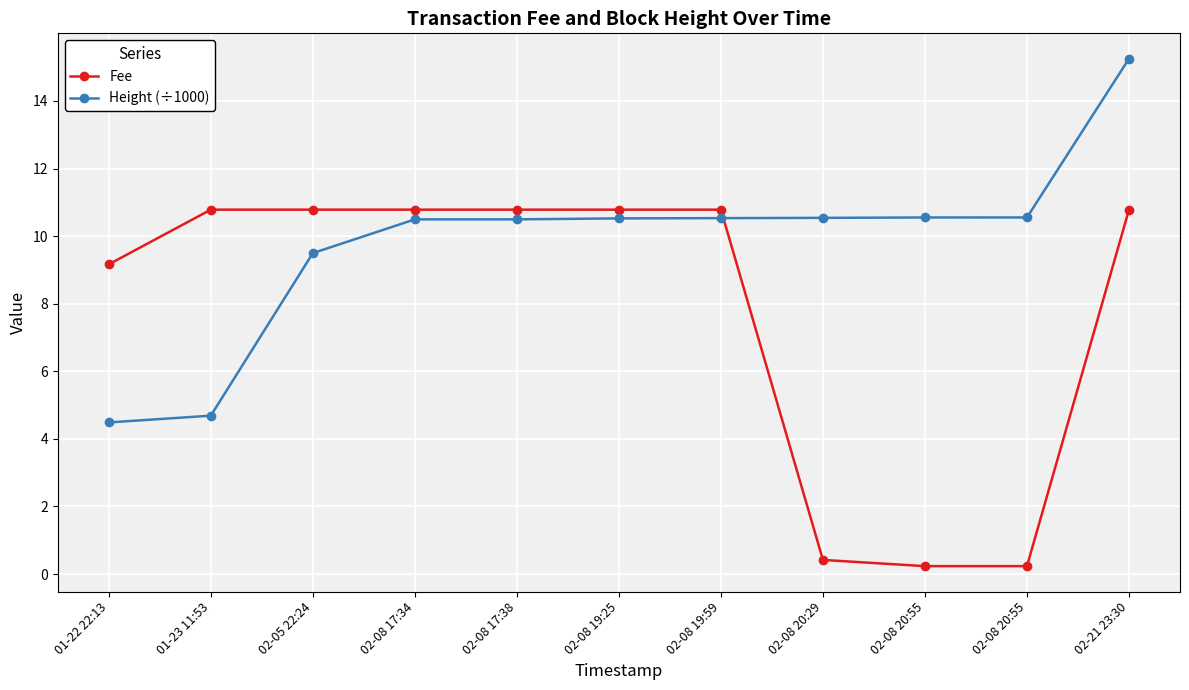

How many categories are shown in the chart?

11